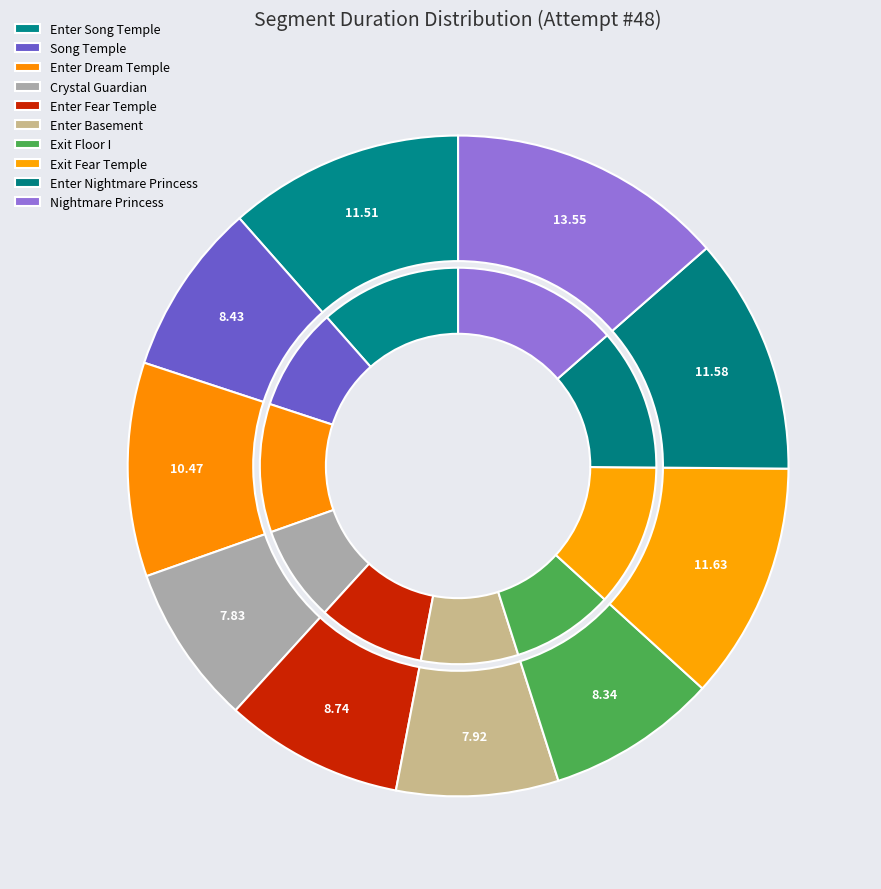

To the nearest percent, what portion does Enter Dream Temple represent?

10%